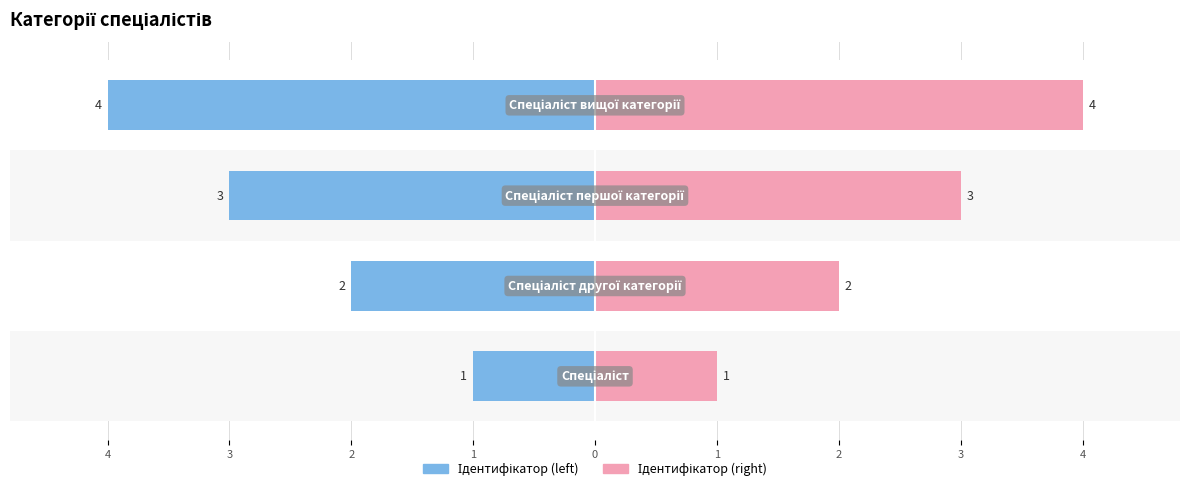

At how many categories does at least one series exceed 0?

4